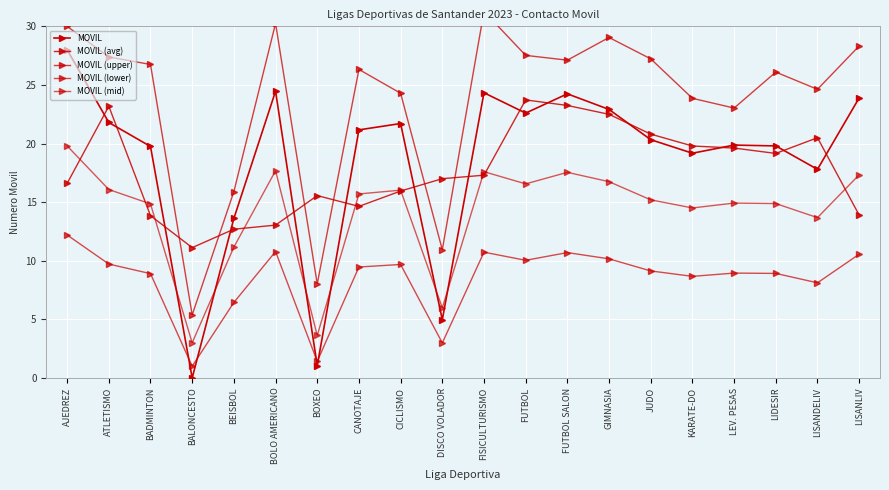

What is the sum of all MOVIL (avg) values?

354.2